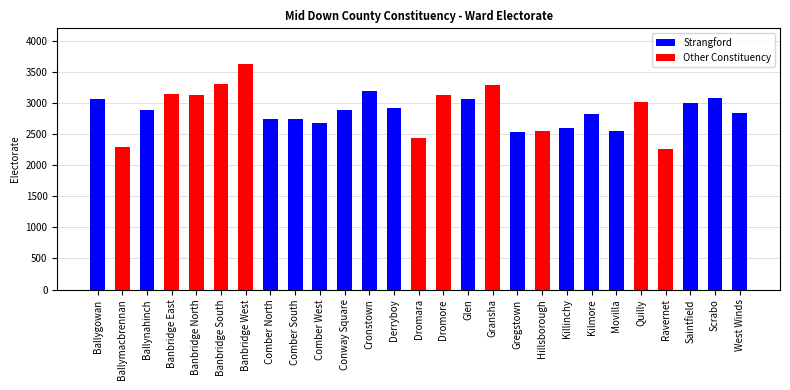

True or false: the data shows 2104 at Ballygowan.

False